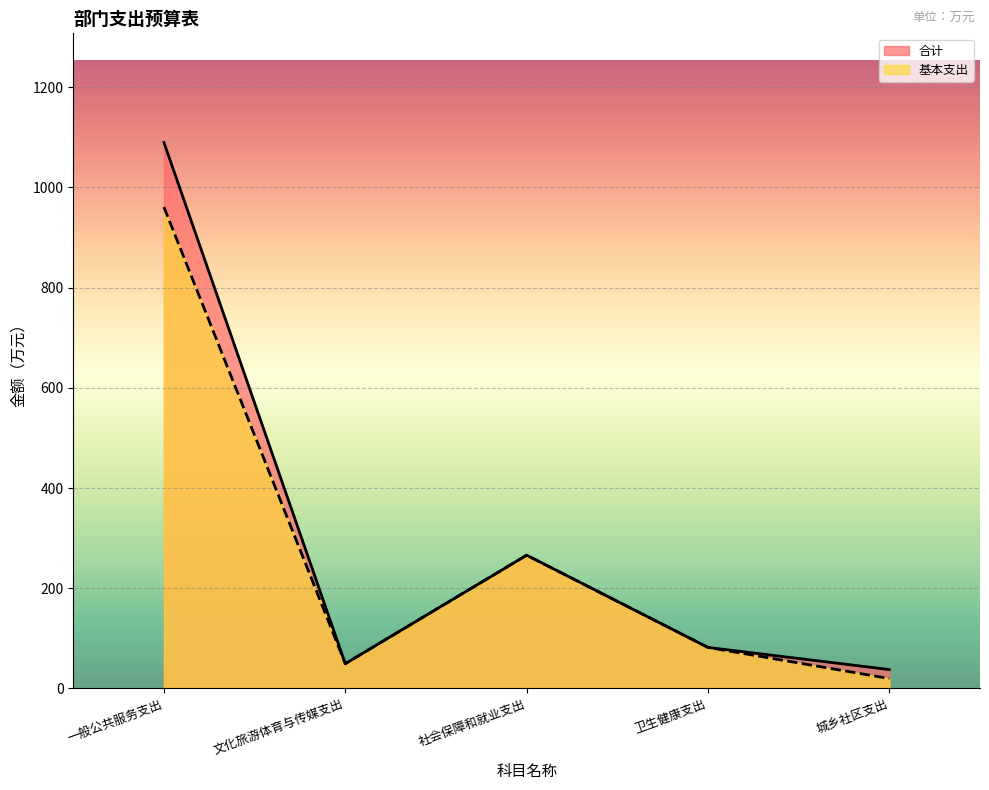

Where is 合计 nearest to the value 563?

社会保障和就业支出